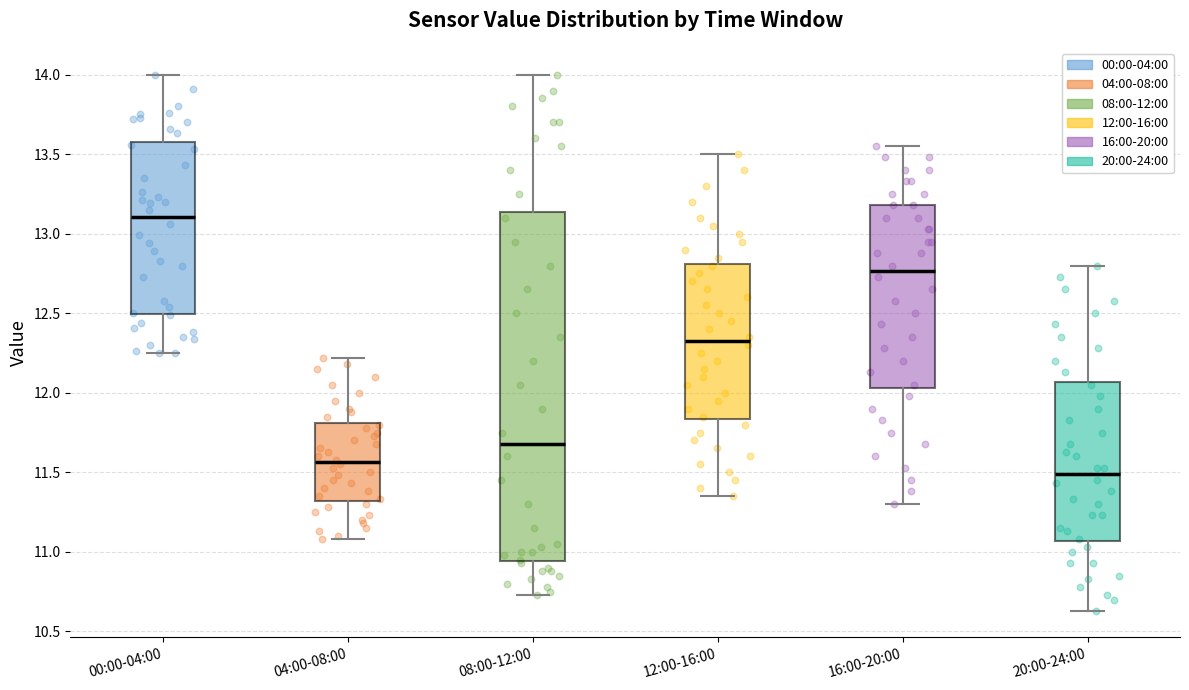

Where does the median line of the box for 16:00-20:00 sit on the y-axis? The values are not printed on the chart, so give them approximately, as read against the axis.

12.75